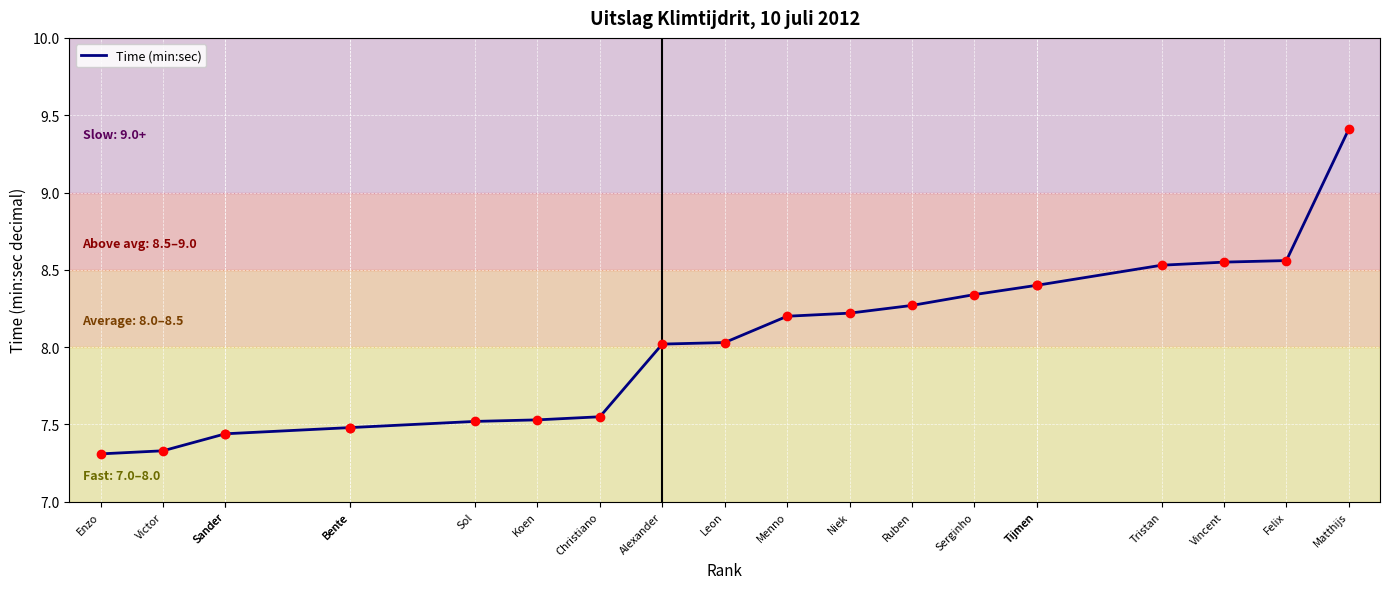

Which label corresponds to the largest value in the chart?

Matthijs